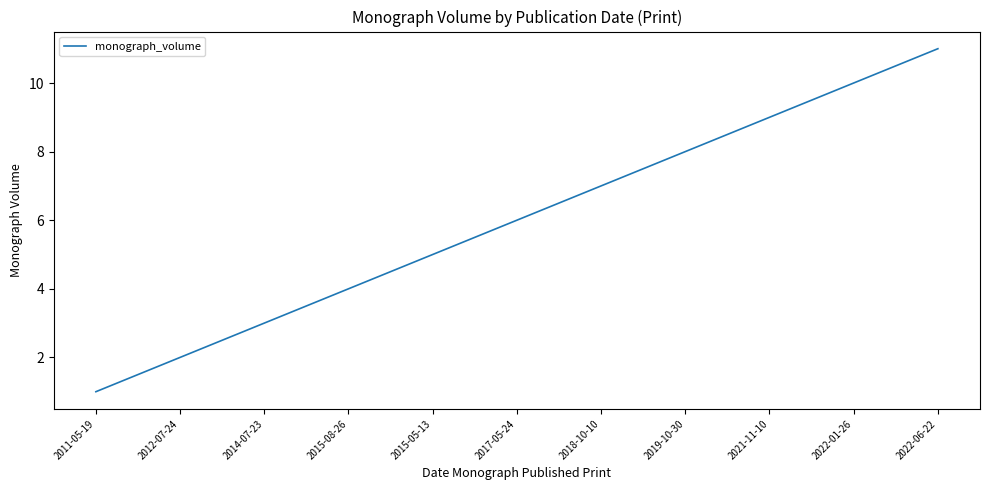

Reading left to right, what are all the values shown in this chart?

1	2	3	4	5	6	7	8	9	10	11